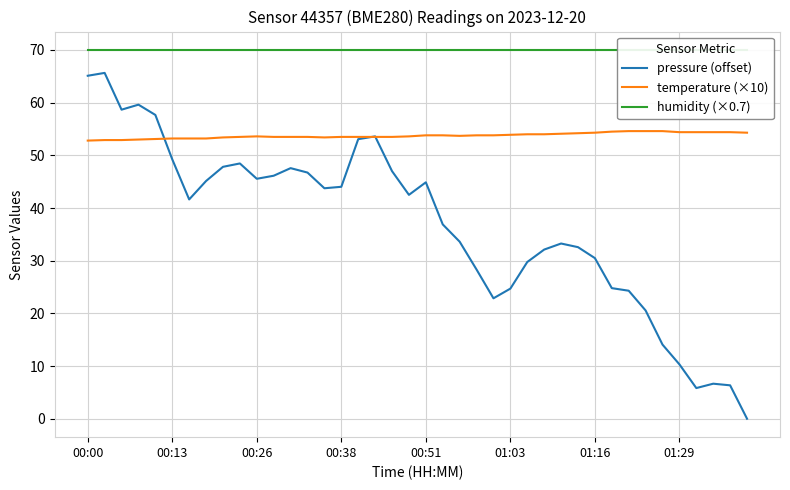

Rank the series at 23 from highest to lowest value.

humidity (×0.7), temperature (×10), pressure (offset)